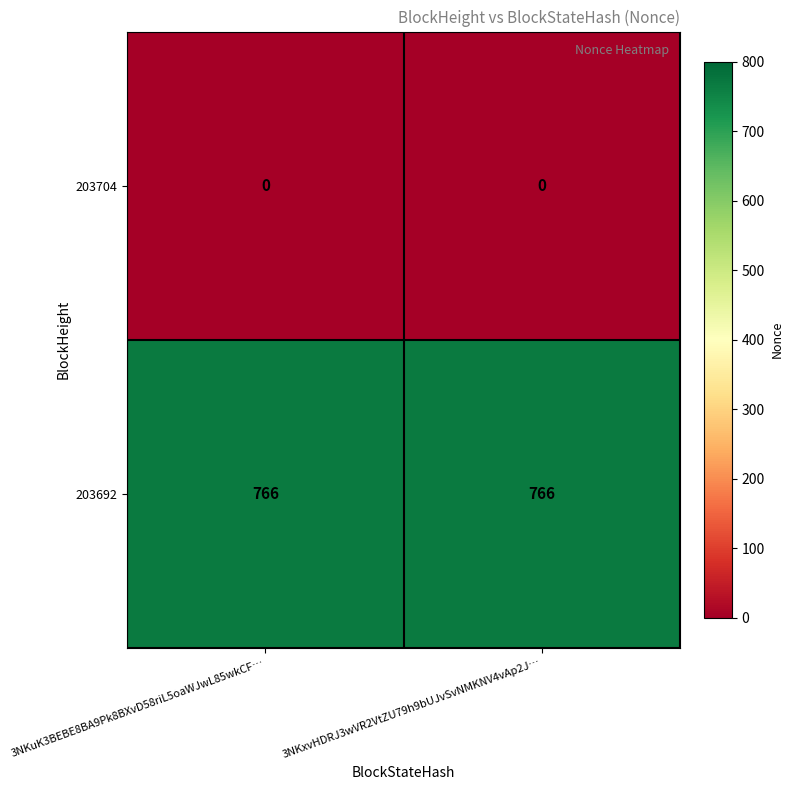

Rank the series at 3NKxvHDRJ3wVR2VtZU79h9bUJvSvNMKNV4vAp2J… from highest to lowest value.

203692, 203704